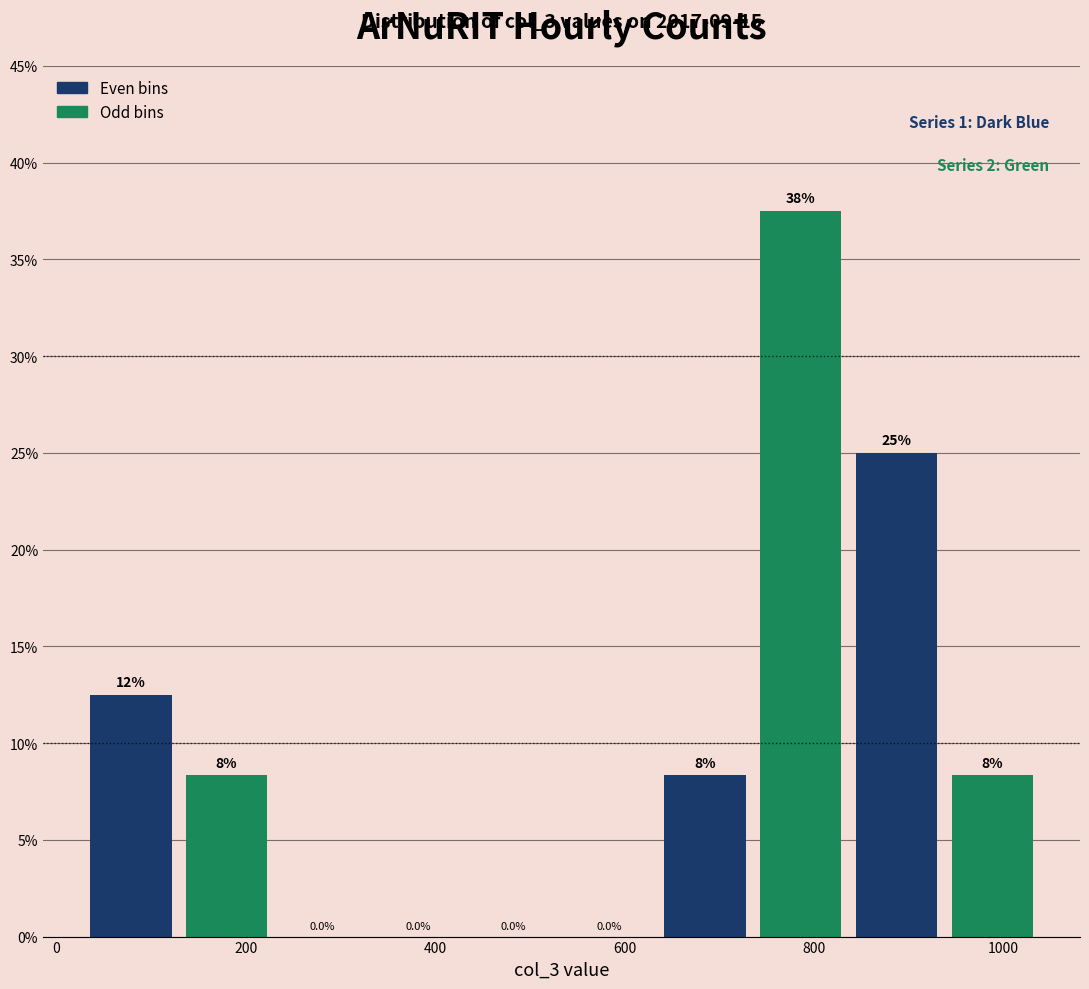

Over which range of the x-axis is the bar tallest?

740 to 840